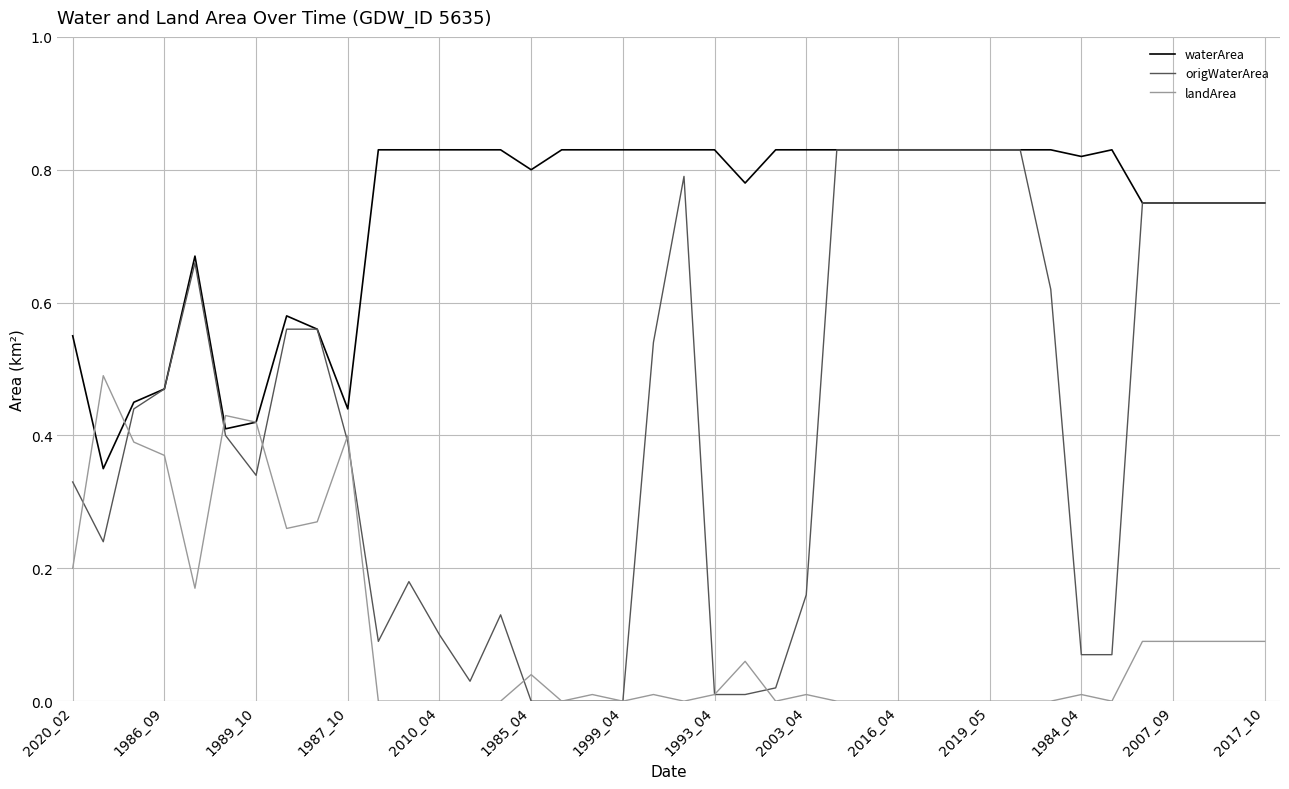

Which series has the largest total across all categories?

waterArea